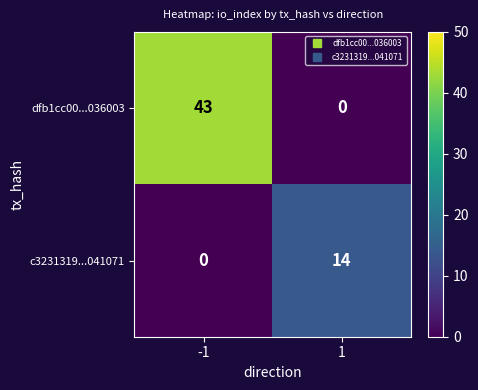

Reading right to left, list all the values displayed in this chart.

dfb1cc00...036003: 0	43
c3231319...041071: 14	0